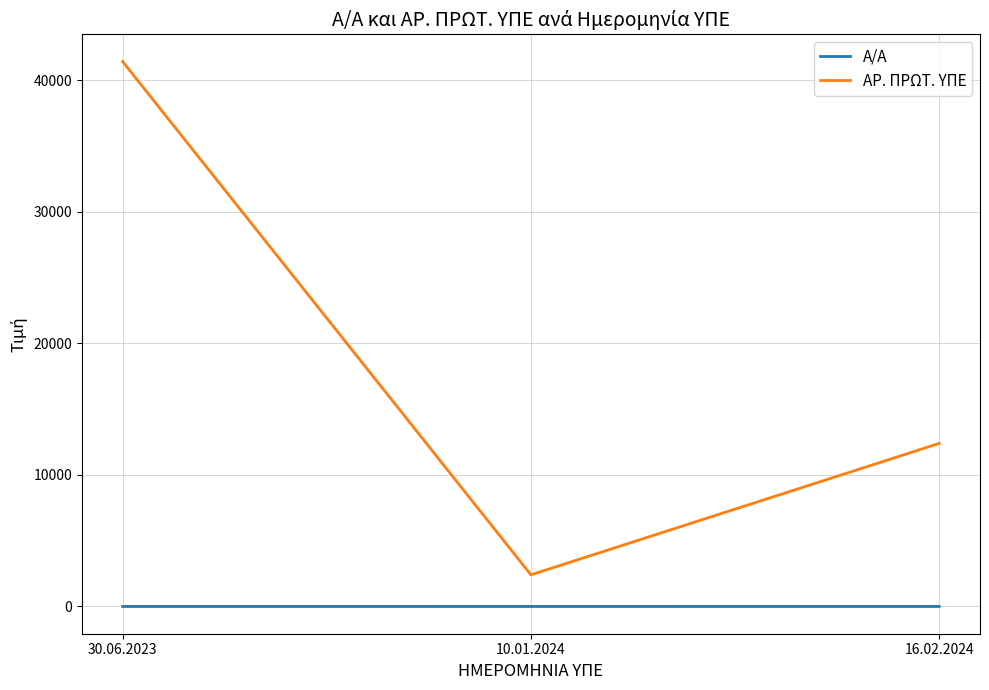

What is the approximate value of ΑΡ. ΠΡΩΤ. ΥΠΕ at 10.01.2024, to the nearest 100?

2400